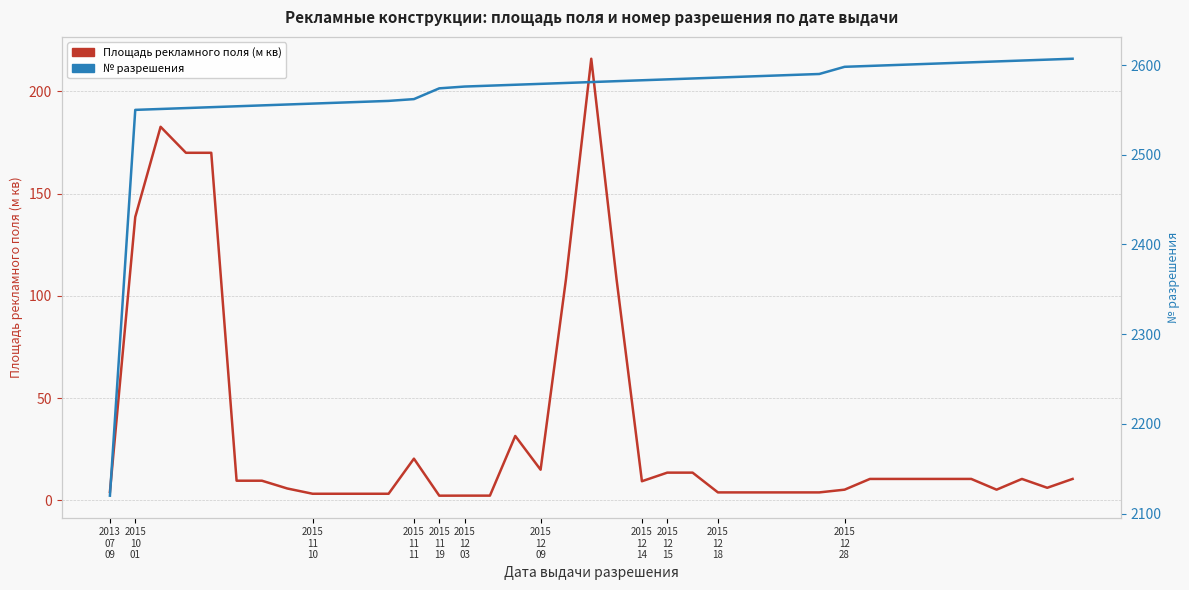

What is the maximum value for № разрешения?

2607.0